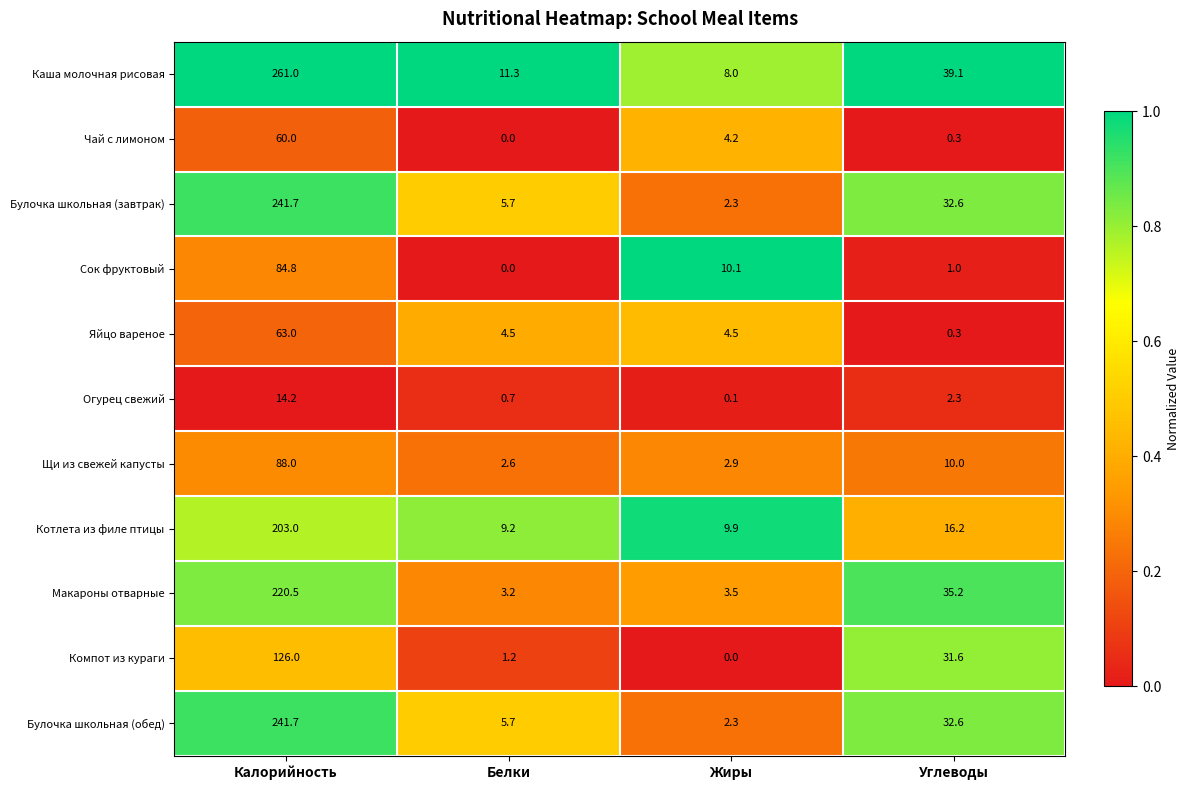

Between Белки and Жиры, which series saw the biggest shift?

Сок фруктовый